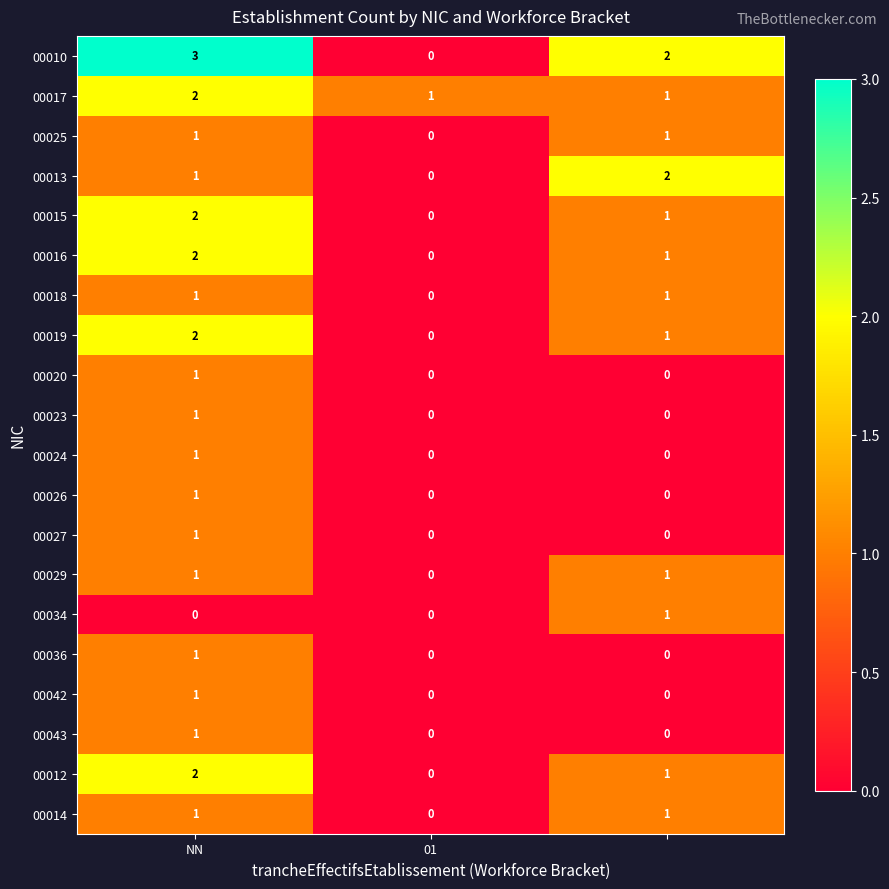

Which series has the widest spread of values?

00010